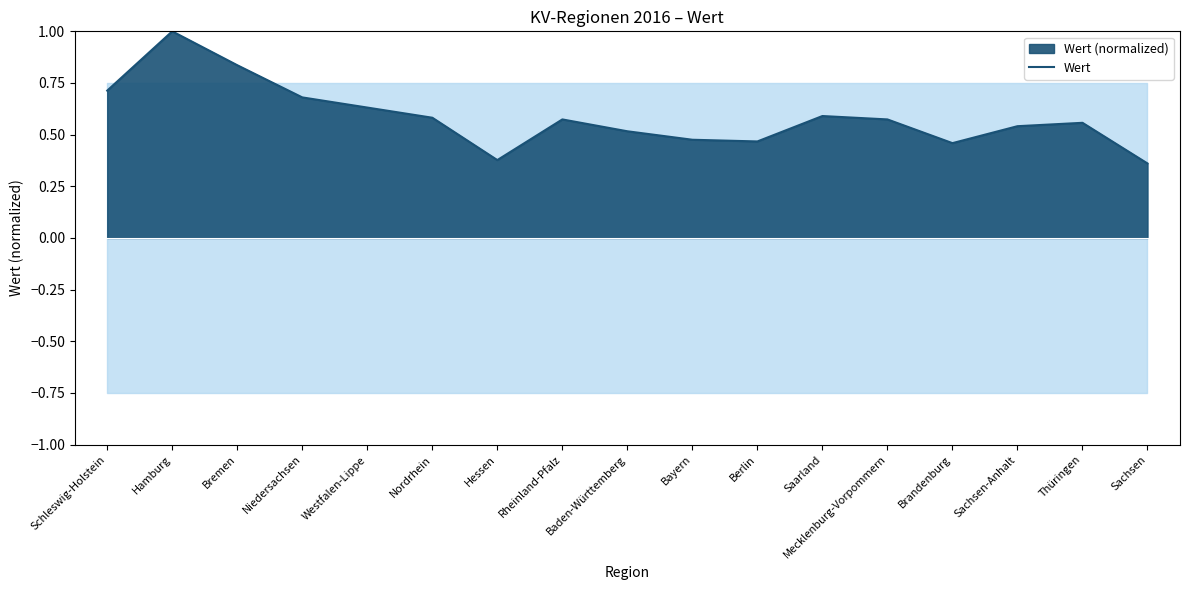

How many series are shown in this chart?

1